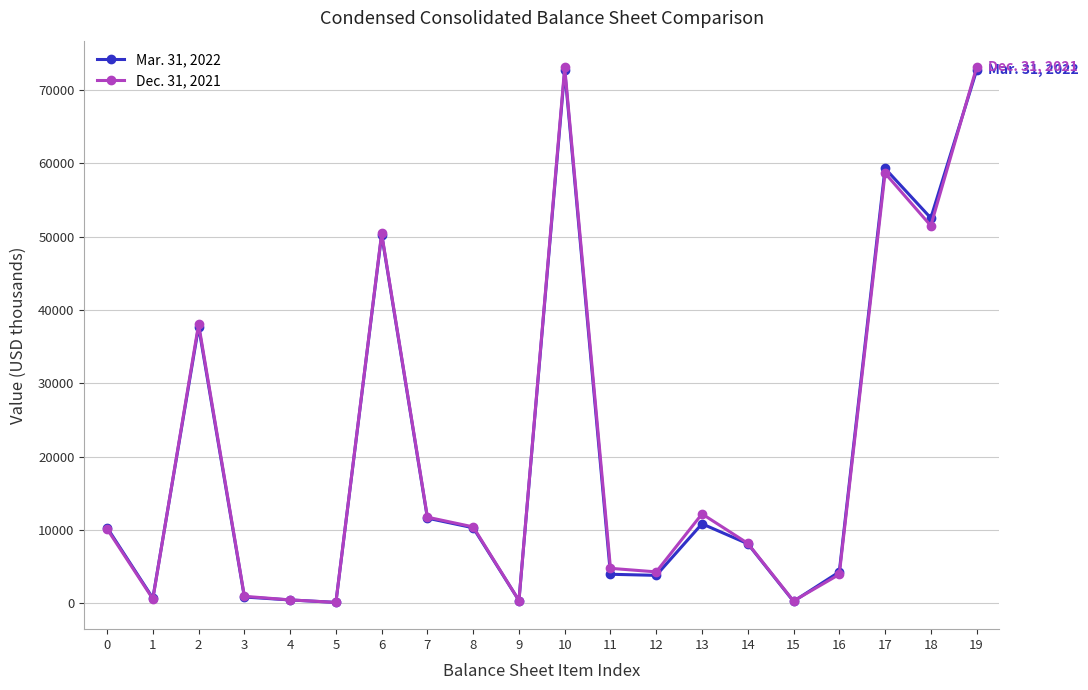

True or false: Dec. 31, 2021 and Mar. 31, 2022 intersect in this chart.

True